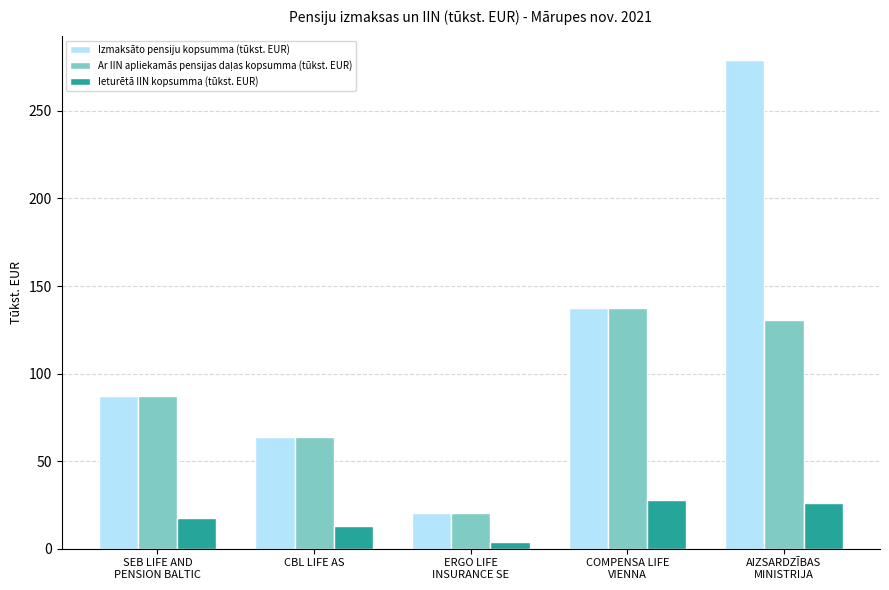

True or false: Ieturētā IIN kopsumma (tūkst. EUR) has a value of 12.7 at CBL LIFE AS.

True